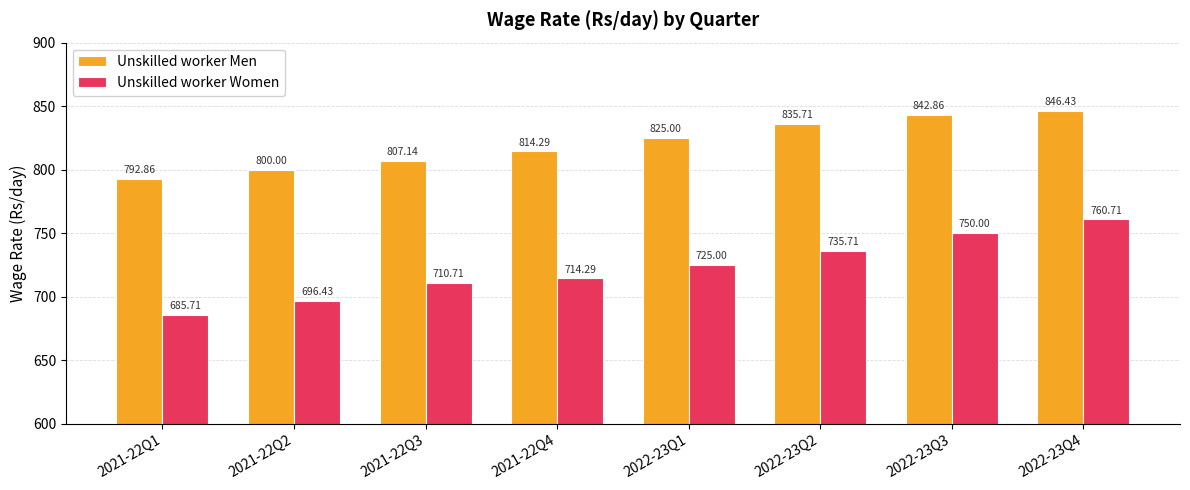

Between 2021-22Q1 and 2021-22Q2, which series saw the biggest shift?

Unskilled worker Women